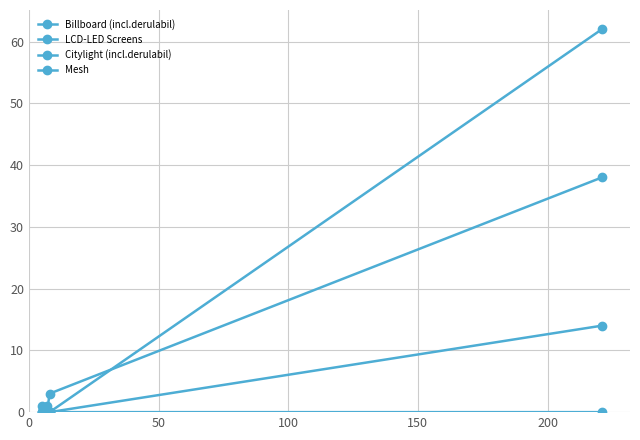

What is the difference between the highest and lowest values at 100?

1